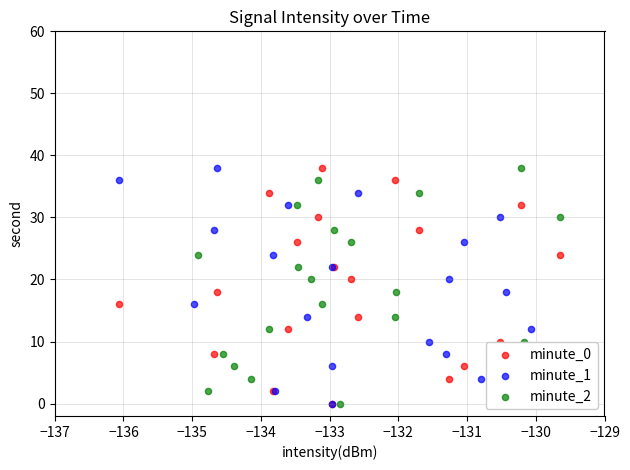

What are all the series names shown in the legend?

minute_0, minute_1, minute_2